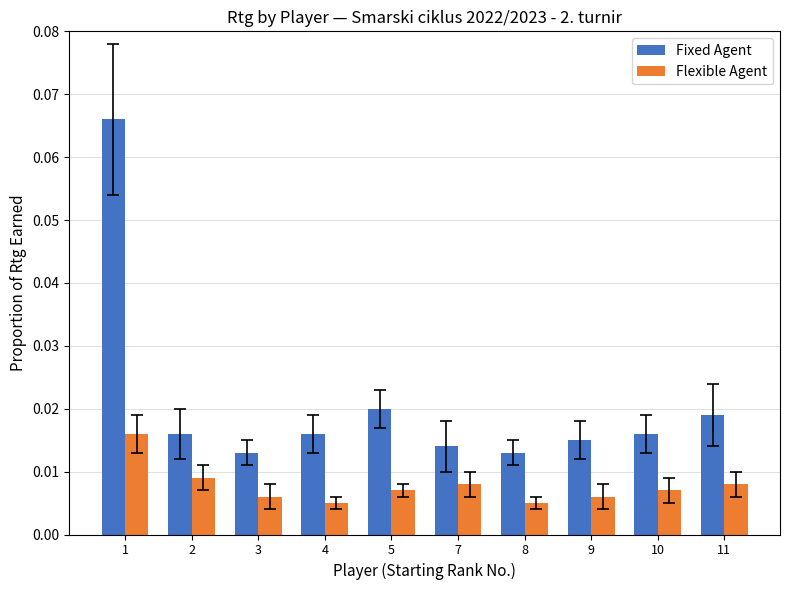

Which series has the largest total across all categories?

Fixed Agent